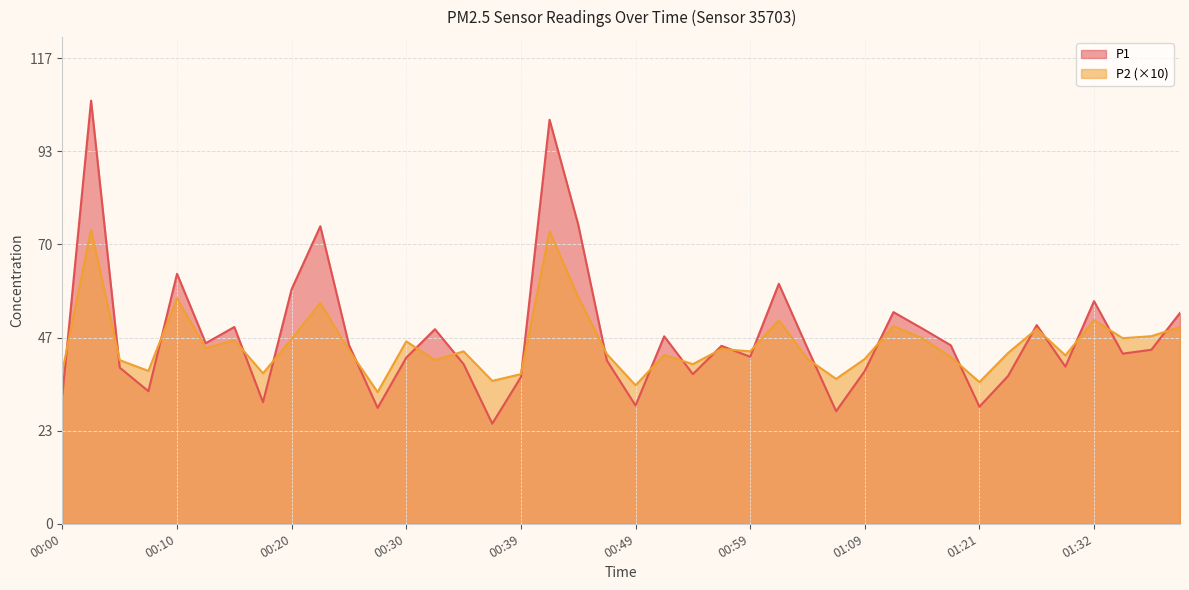

What is the difference between the maximum and minimum values in the P2 series?

40.7